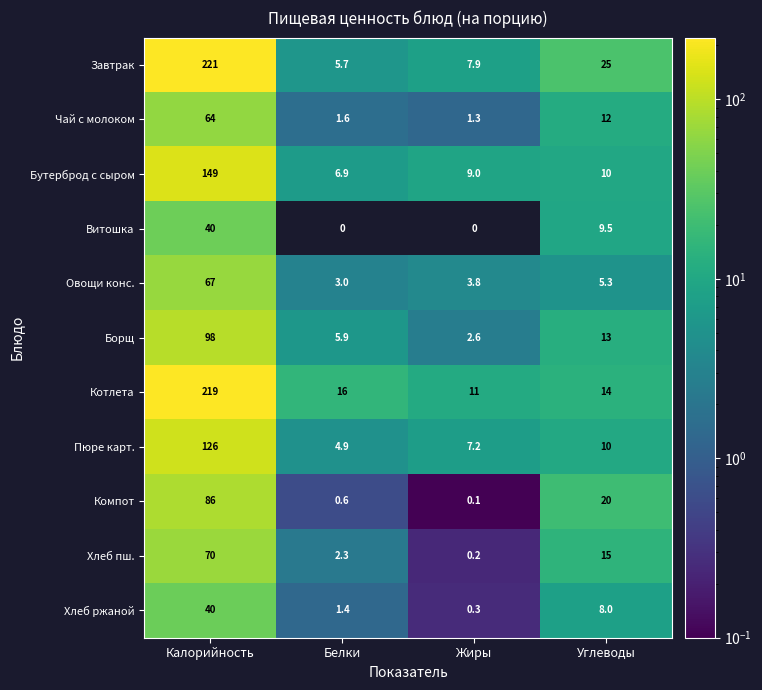

How many series are shown in this chart?

11